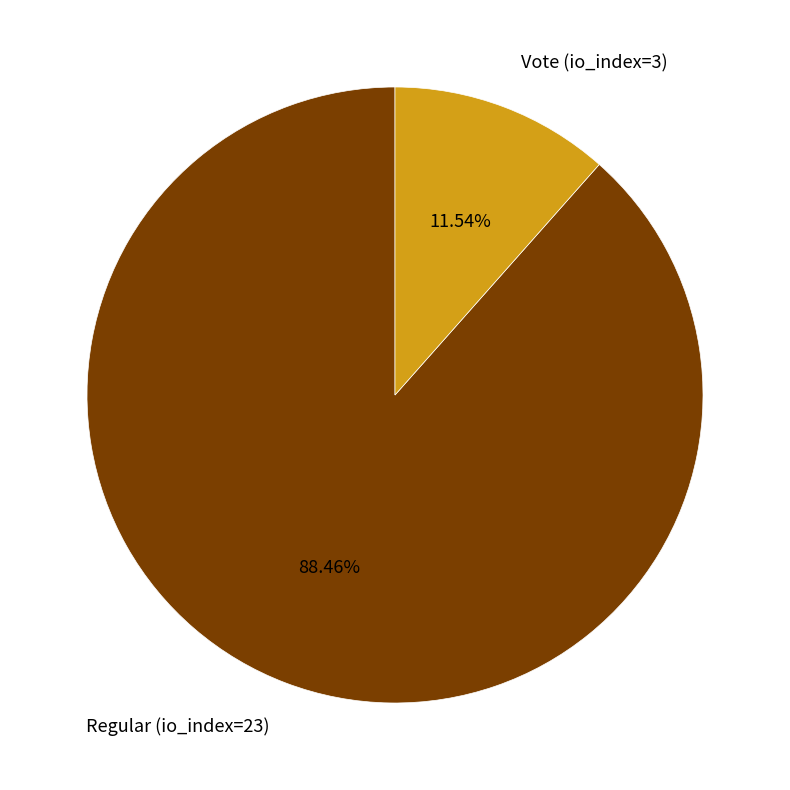

Between Regular (io_index=23) and Vote (io_index=3), which is larger?

Regular (io_index=23)